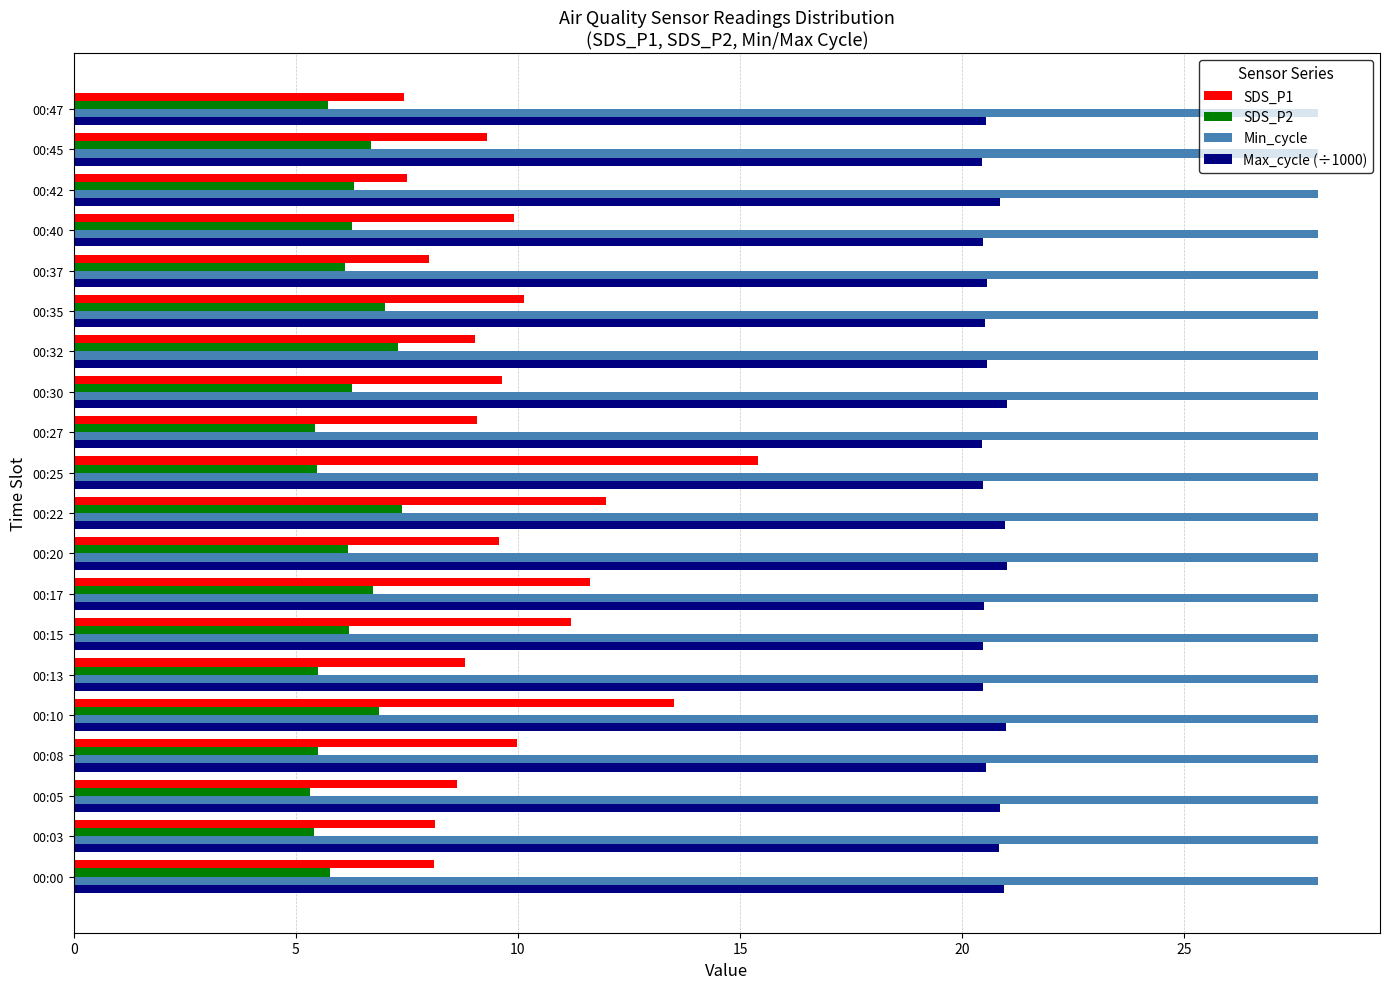

What is the sum of all Max_cycle (÷1000) values?

413.3